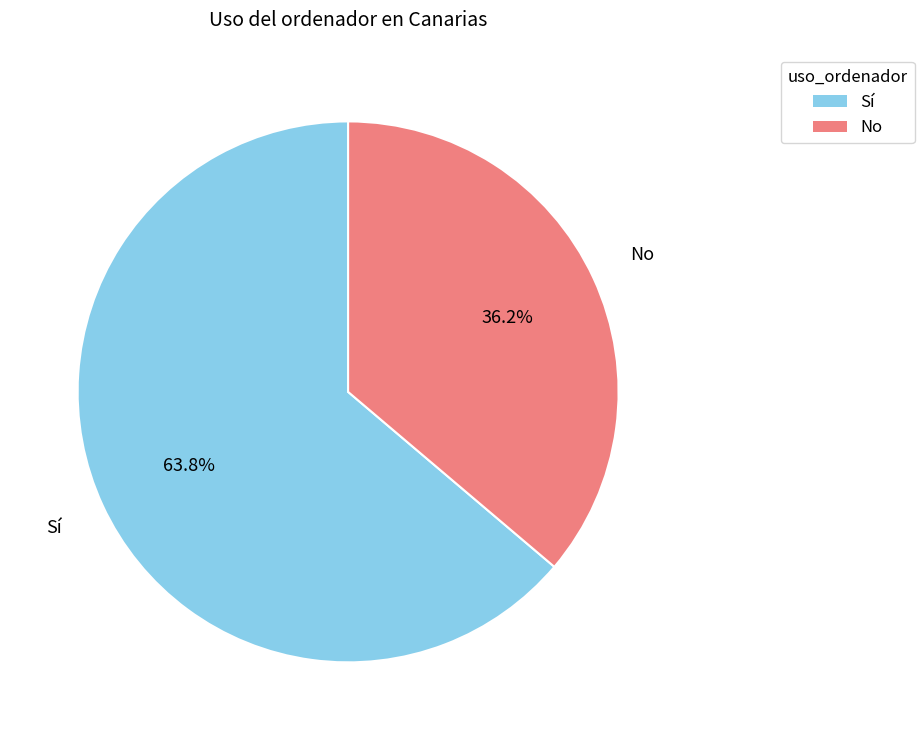

Is it true that No is 36% of the pie?

True